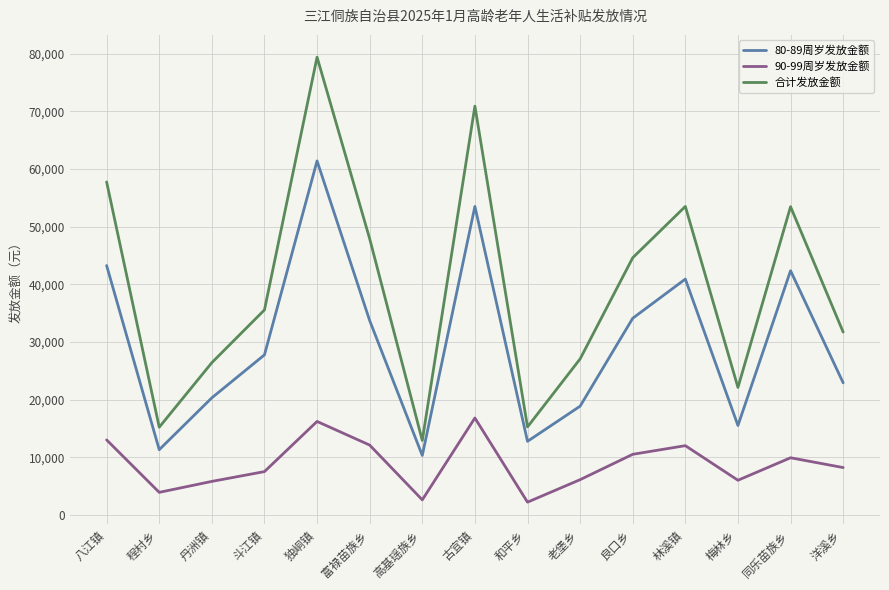

What is the sum of the 90-99周岁发放金额 values at 和平乡 and 斗江镇?

9700